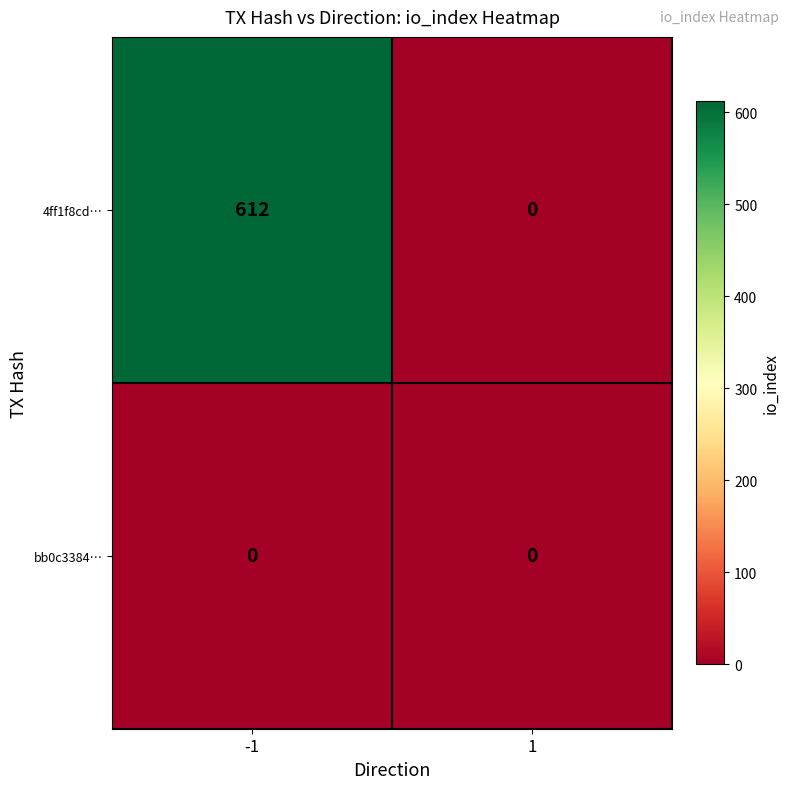

Is it true that 4ff1f8cd… equals 240 at 1?

False